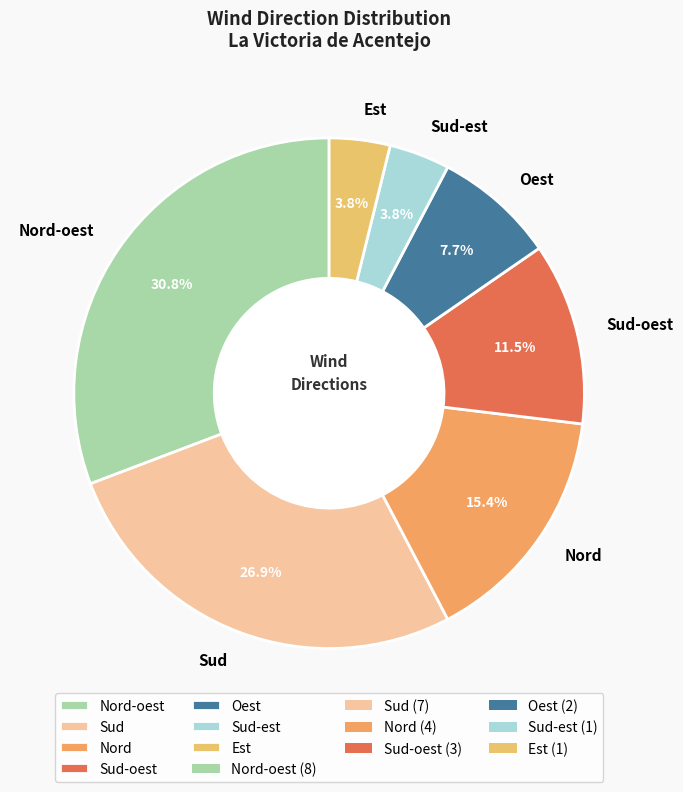

How many segments does this pie chart have?

7